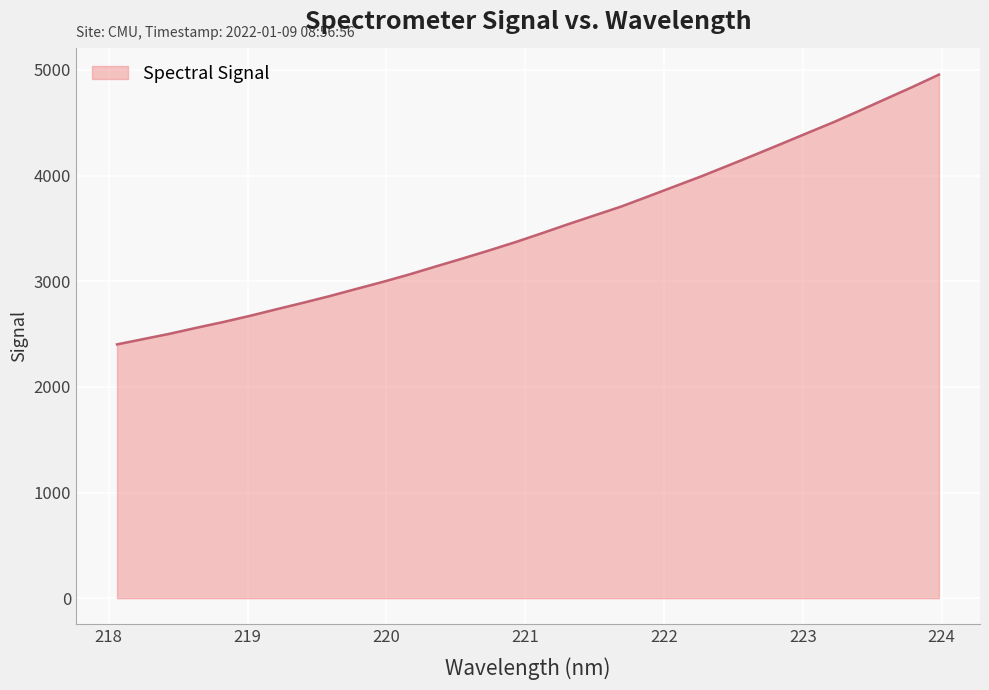

What is the average value?

3506.8